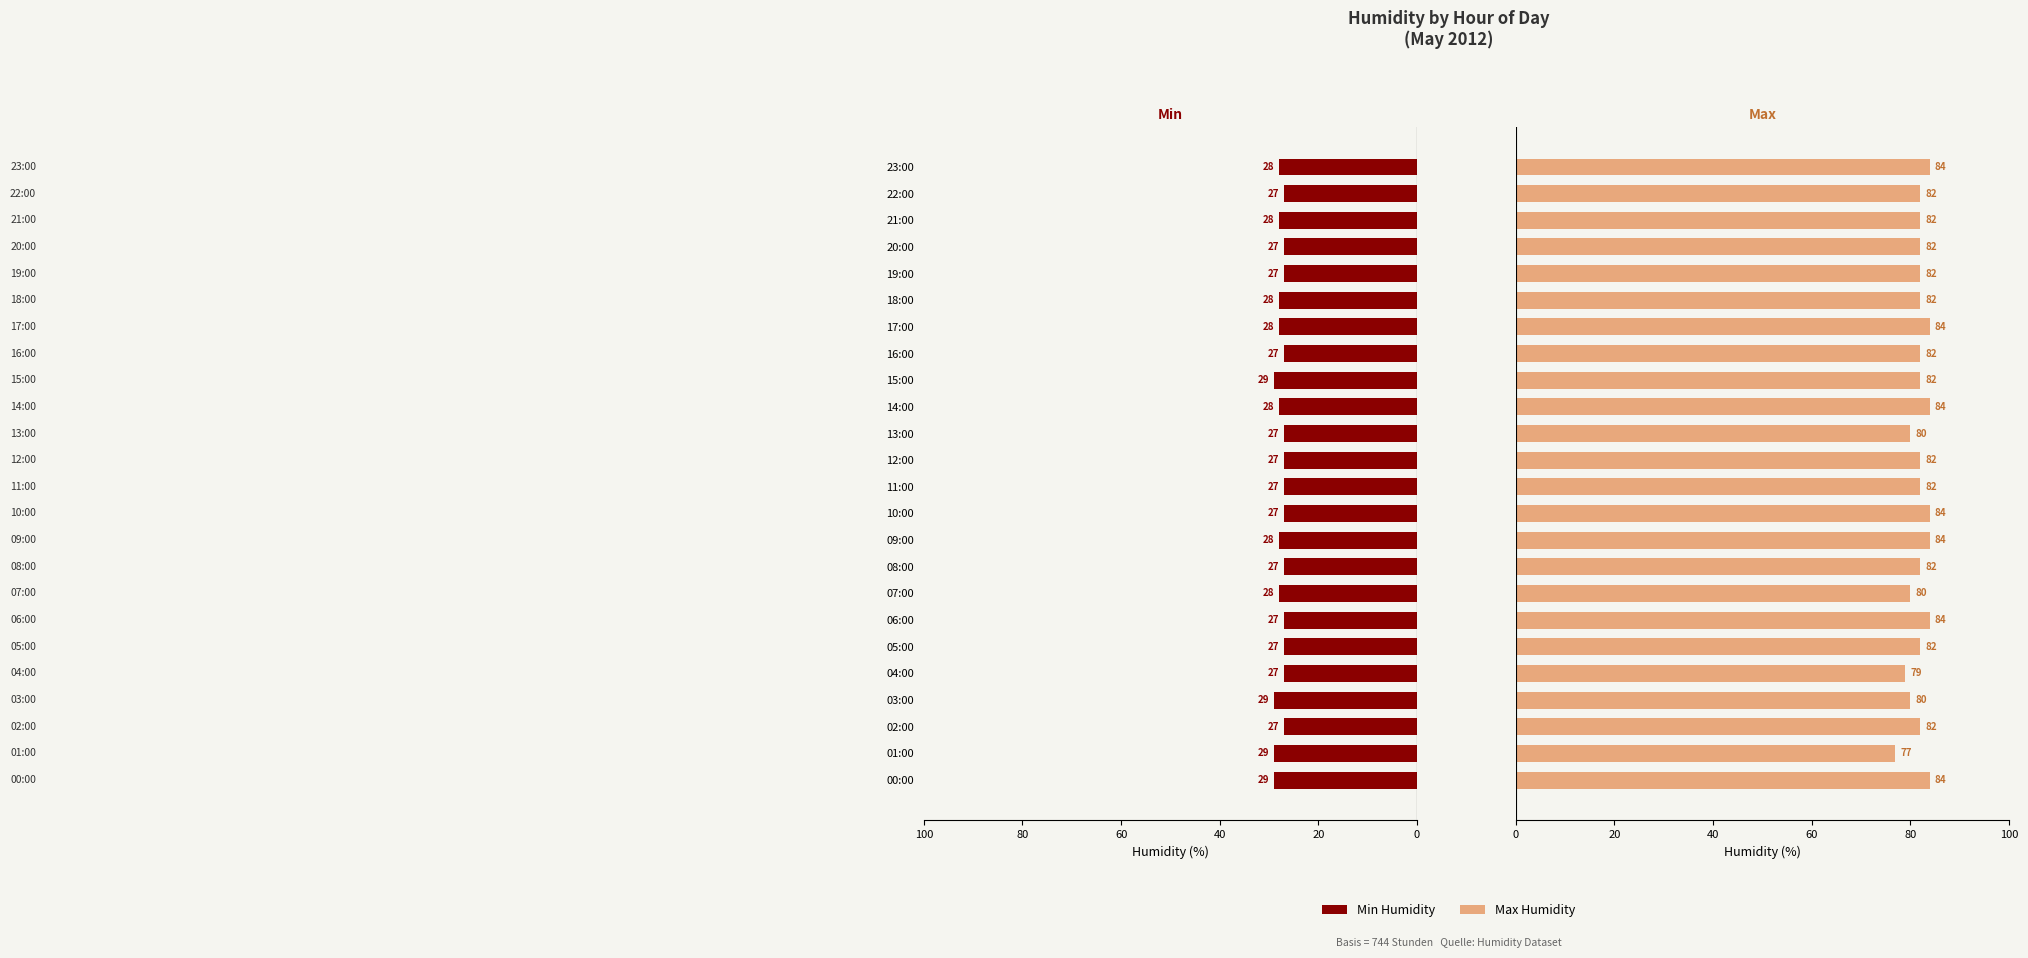

Reading left to right, transcribe all the data shown in this chart.

Min Humidity: -29	-29	-27	-29	-27	-27	-27	-28	-27	-28	-27	-27	-27	-27	-28	-29	-27	-28	-28	-27	-27	-28	-27	-28
Max Humidity: 84	77	82	80	79	82	84	80	82	84	84	82	82	80	84	82	82	84	82	82	82	82	82	84